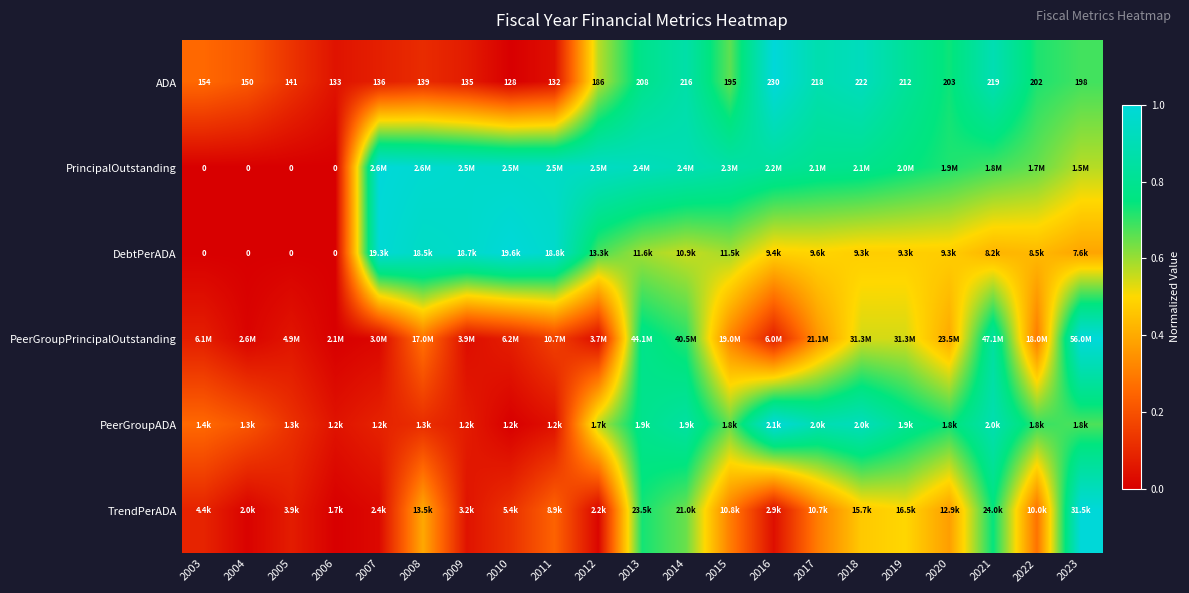

At how many categories does at least one series exceed 0?

21